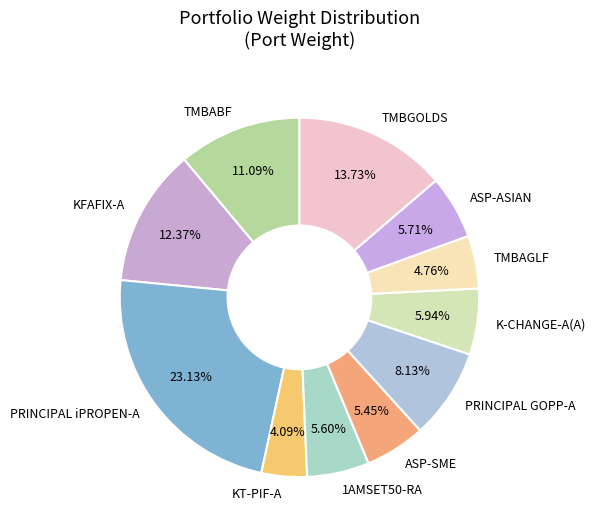

What percentage is the ASP-ASIAN slice, to the nearest percent?

6%